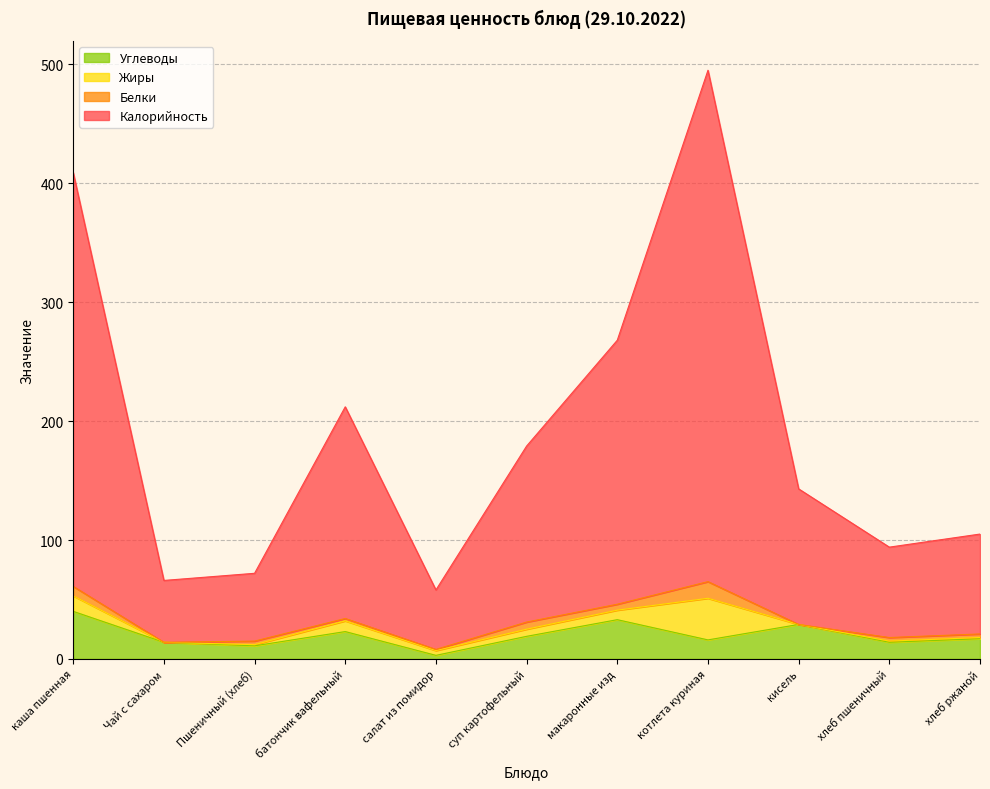

The Углеводы series shows 40 at каша пшенная. True or false?

True